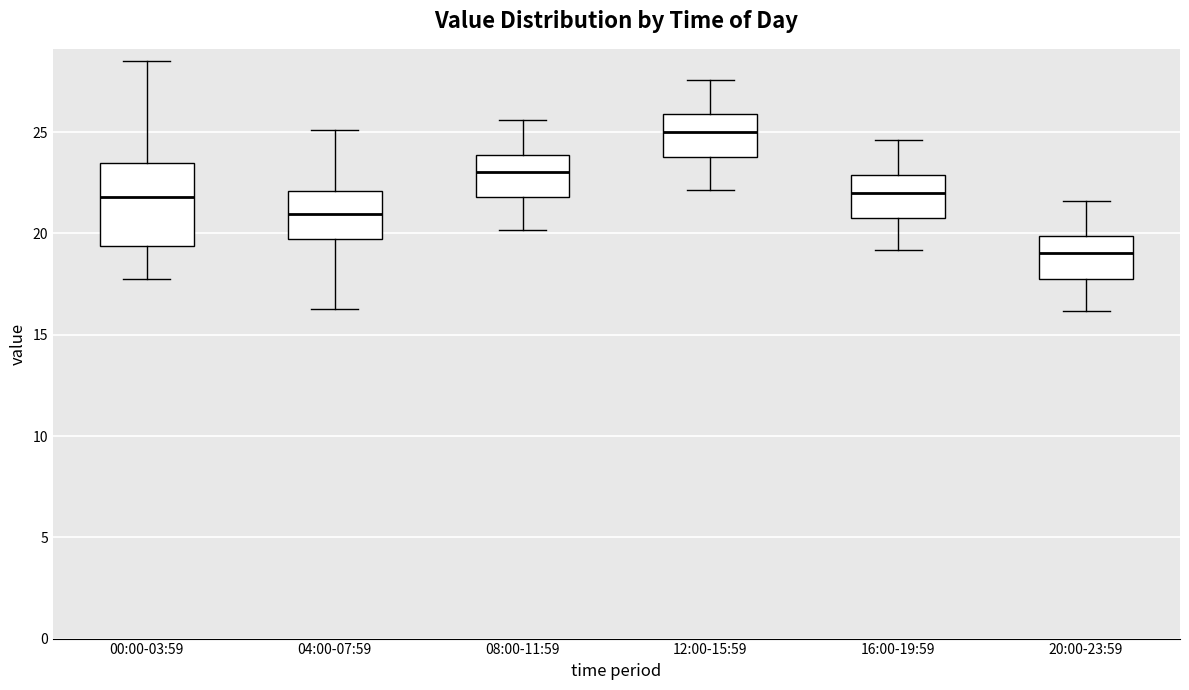

Reading left to right, read every box against the y-axis: the position of its median line, the range the box covers, and the ends of its whiskers. The values are not printed on the chart, so give them approximately, as read against the axis.

00:00-03:59: median 22.0, box 19.5 to 23.5, whiskers 17.5 to 28.5
04:00-07:59: median 21.0, box 19.5 to 22.0, whiskers 16.5 to 25.0
08:00-11:59: median 23.0, box 22.0 to 24.0, whiskers 20.0 to 25.5
12:00-15:59: median 25.0, box 24.0 to 26.0, whiskers 22.0 to 27.5
16:00-19:59: median 22.0, box 21.0 to 23.0, whiskers 19.0 to 24.5
20:00-23:59: median 19.0, box 18.0 to 20.0, whiskers 16.0 to 21.5